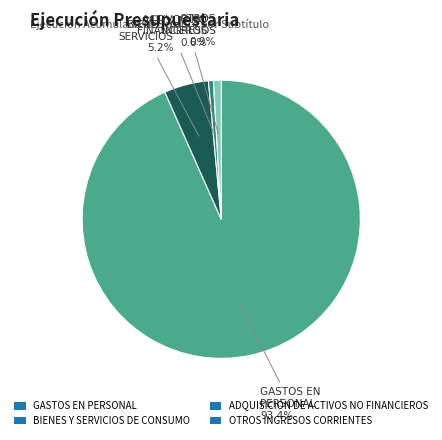

True or false: GASTOS EN PERSONAL accounts for 99% of the total.

False